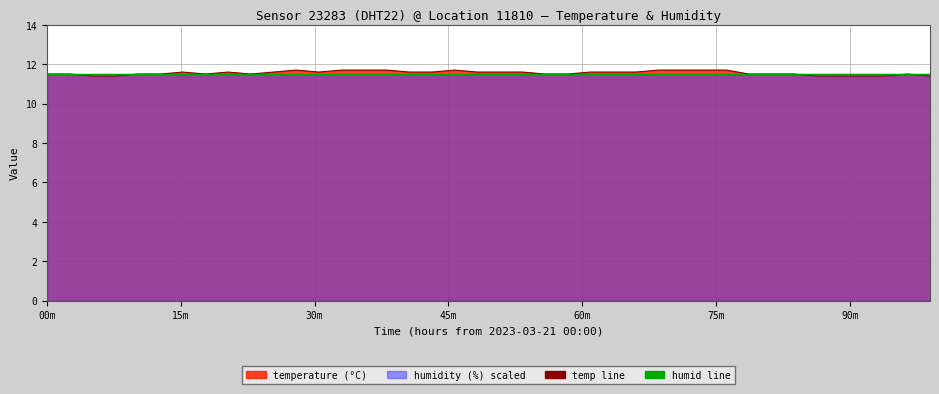

The value of humid_line at 17 is 6.4. True or false?

False